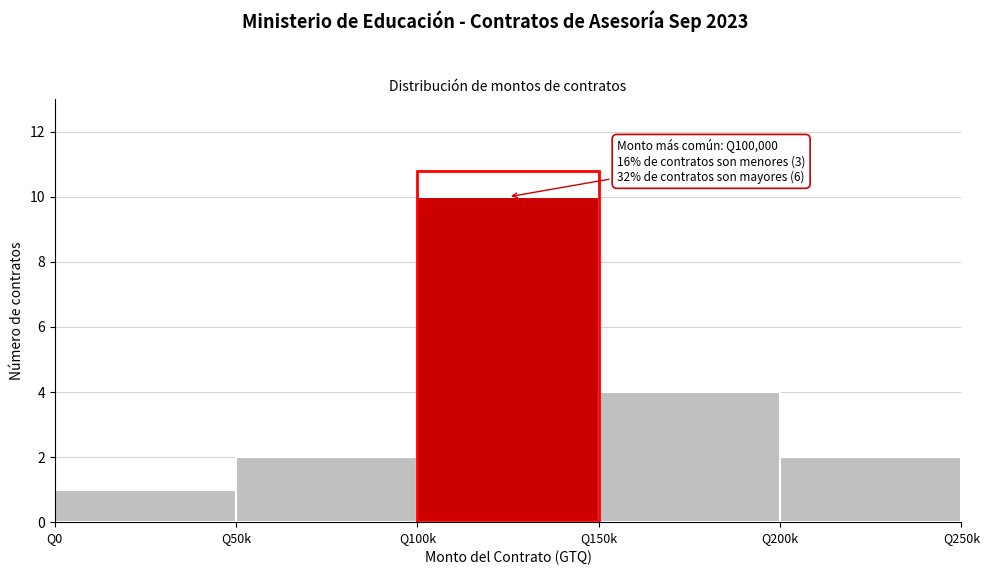

Reading left to right, what are all the values shown in this chart?

Q0=1	Q50k=2	Q100k=10	Q150k=4	Q200k=2